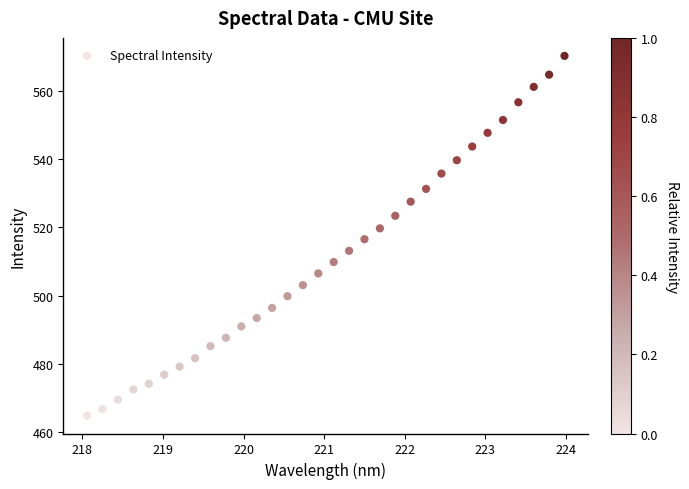

What is the range of X values (max minus min)?

5.9